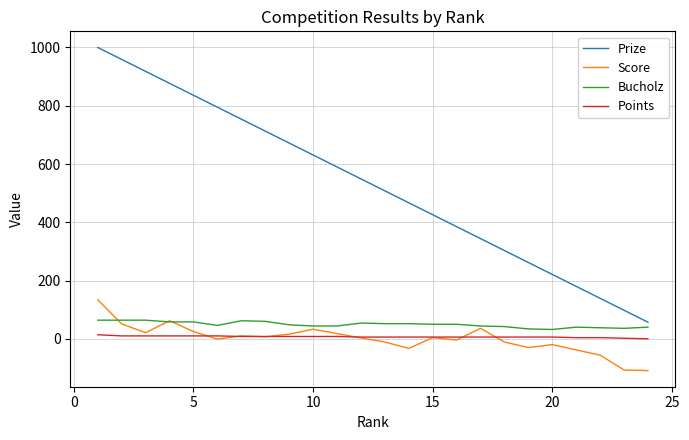

True or false: Bucholz has more than 2 points higher than both neighbors.

True